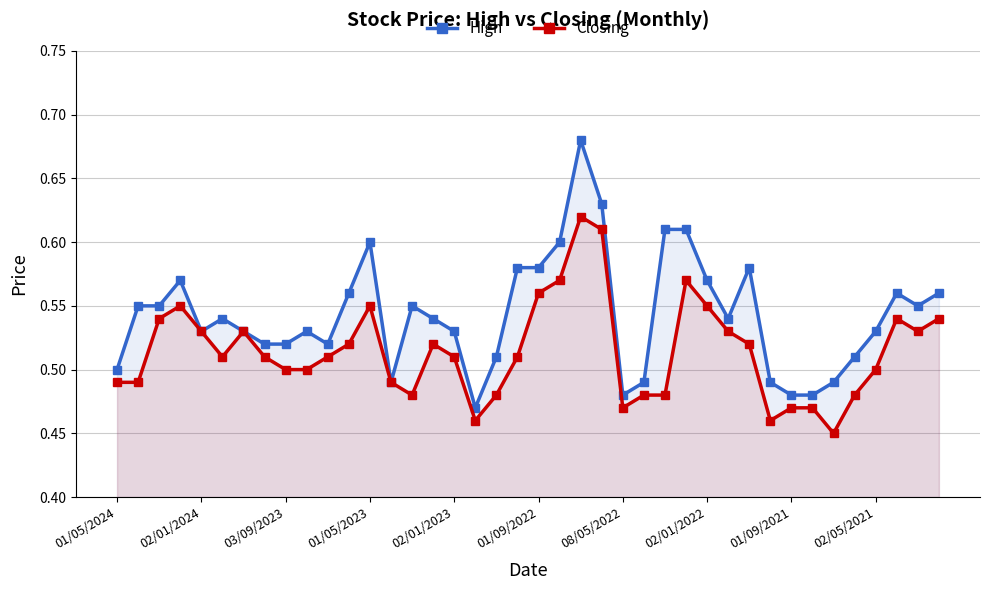

True or false: Closing and High cross at least once.

False